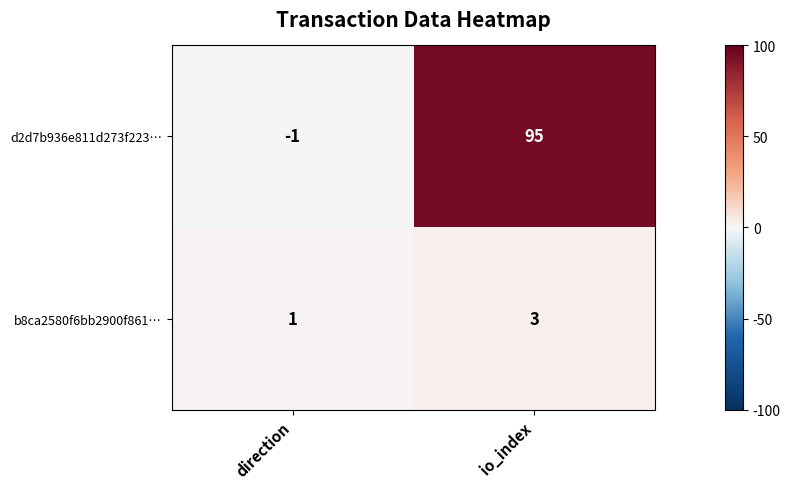

Reading right to left, transcribe all the data shown in this chart.

d2d7b936e811d273f223…: io_index=95	direction=-1
b8ca2580f6bb2900f861…: io_index=3	direction=1